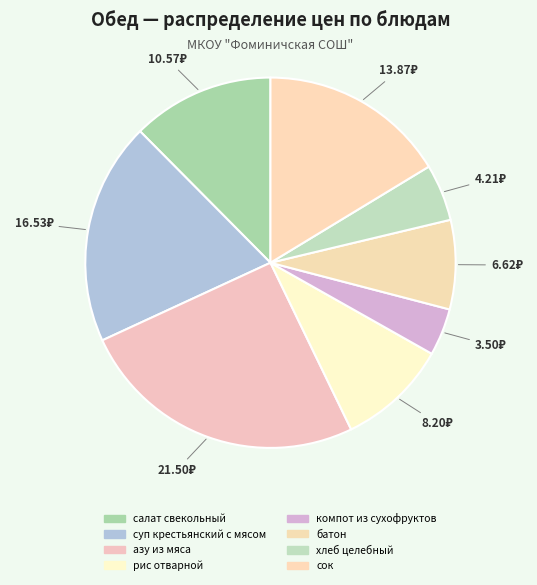

Is it true that батон is 21% of the pie?

False